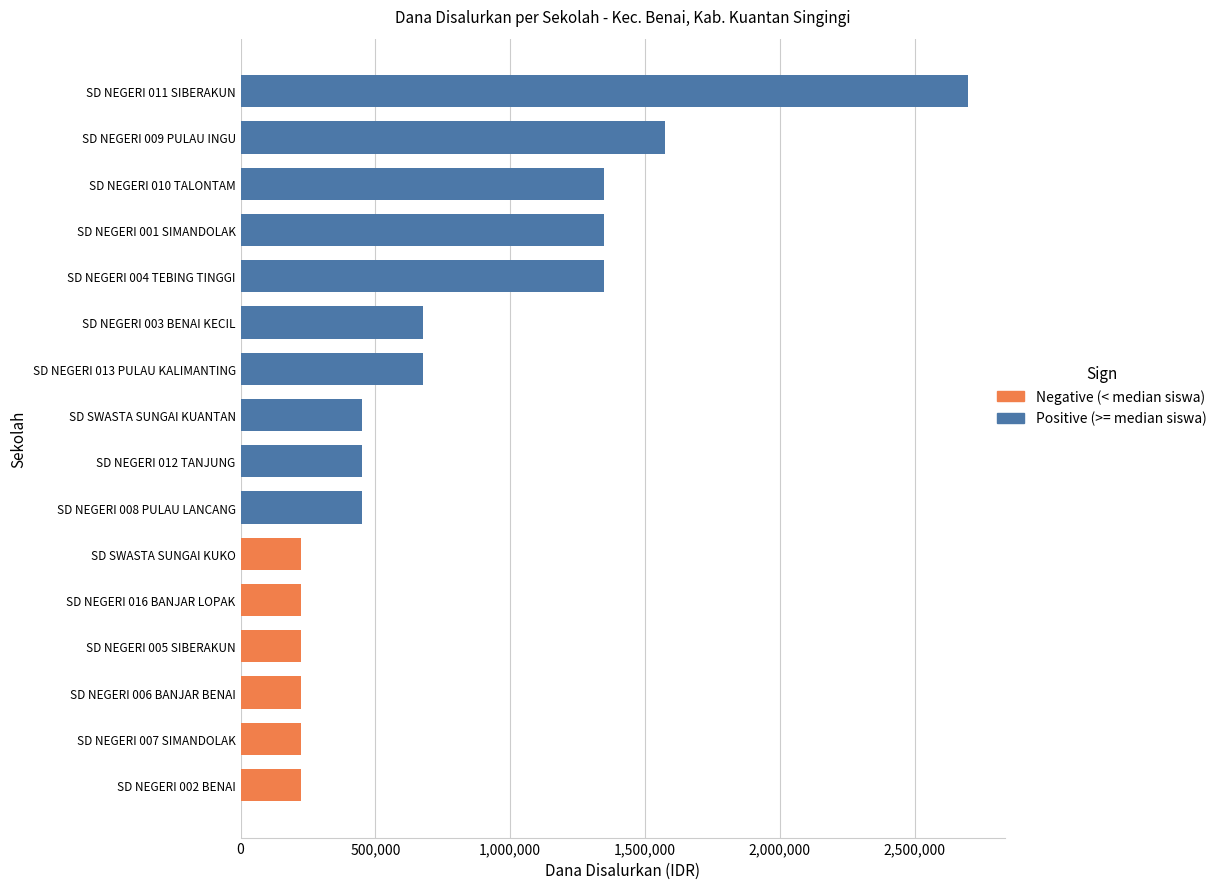

What is the change in value from SD NEGERI 004 TEBING TINGGI to SD NEGERI 009 PULAU INGU?

+225000